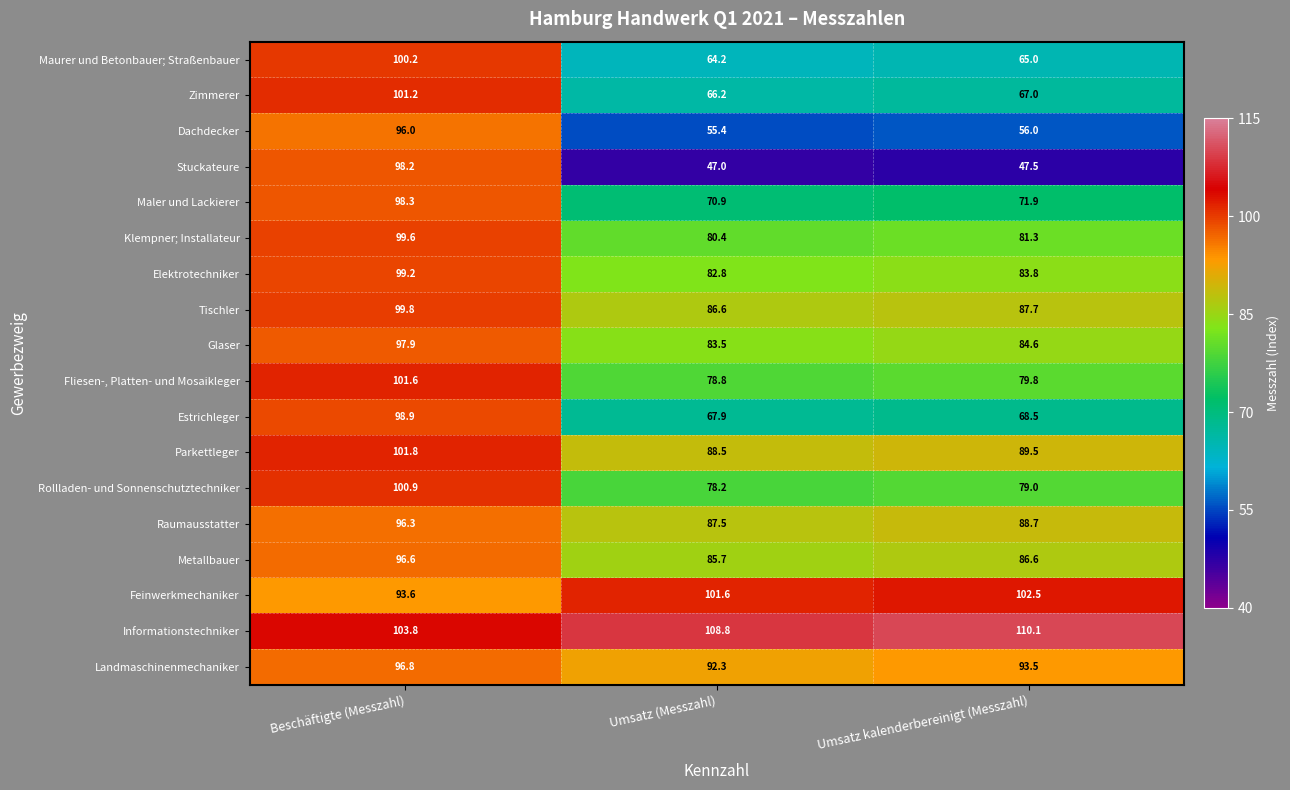

True or false: Fliesen-, Platten- und Mosaikleger has a value of 79.8 at Umsatz kalenderbereinigt (Messzahl).

True